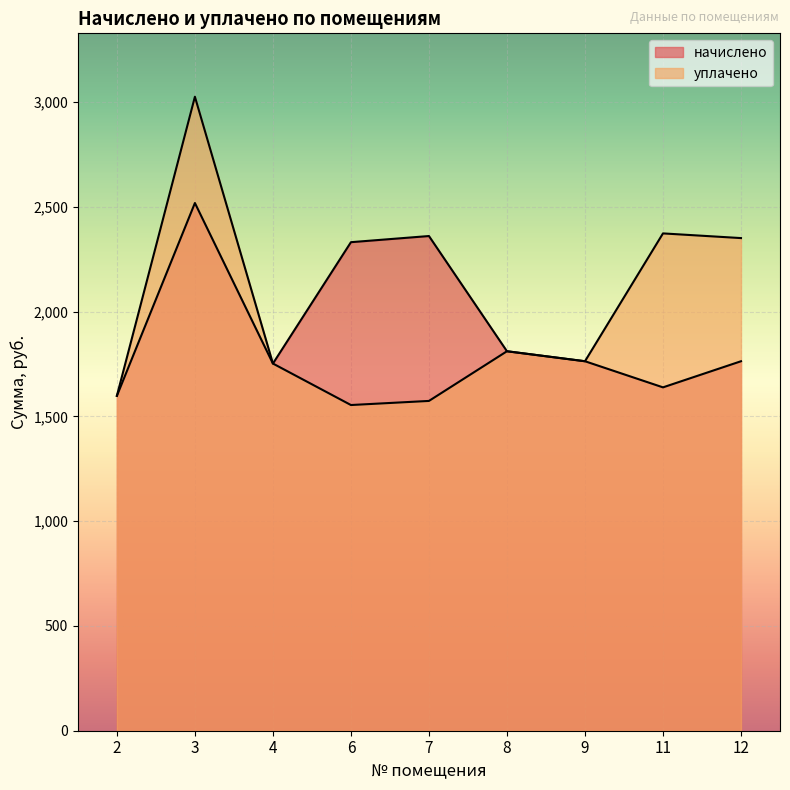

What is the value of the уплачено point at the 1st from the left?

1598.4